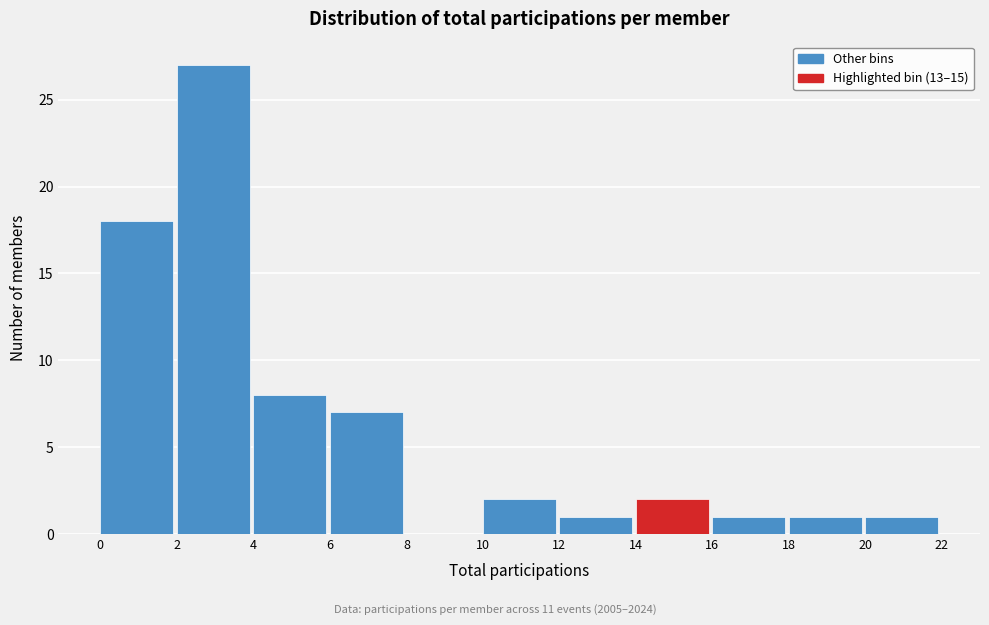

How tall is the bar that spans 20 to 22 on the x-axis? The values are not printed on the chart, so give them approximately, as read against the axis.

1